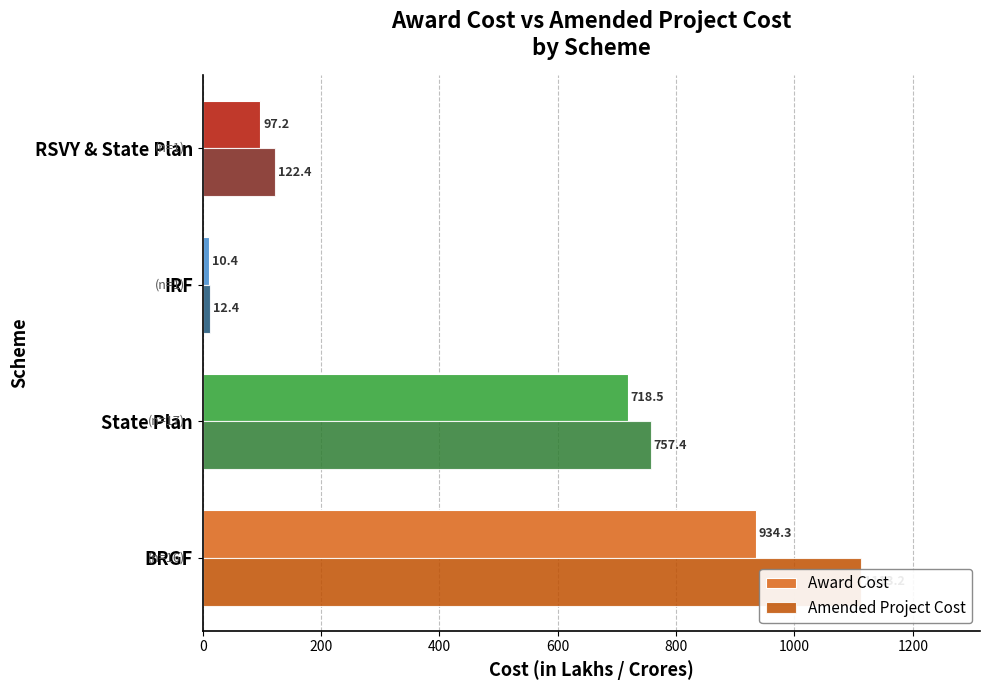

What is the value of the Award Cost bar at the 4th from the left?

97.2